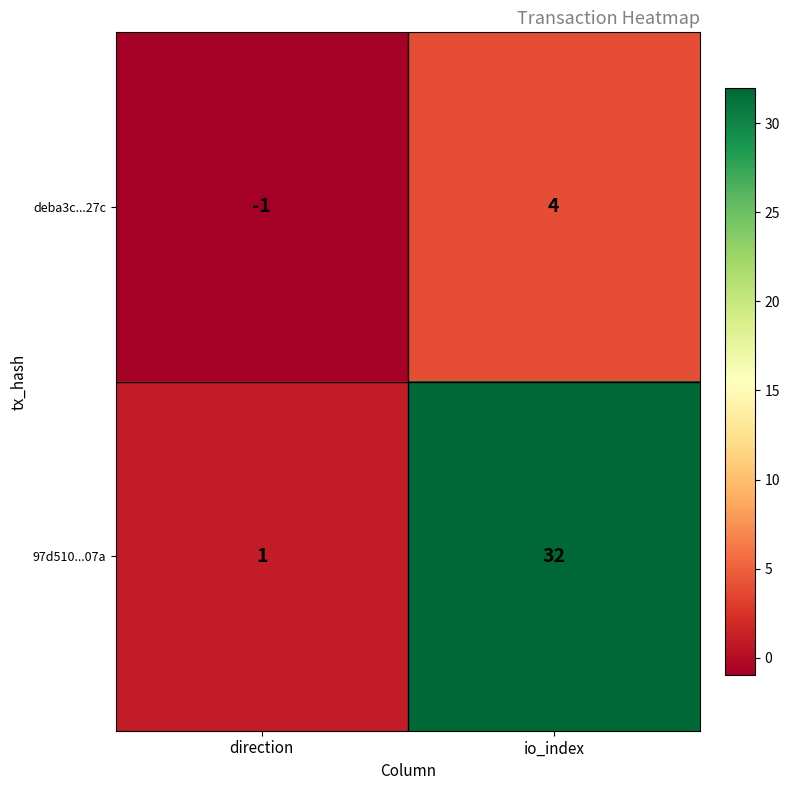

Which series has the largest range (max minus min)?

97d510...07a